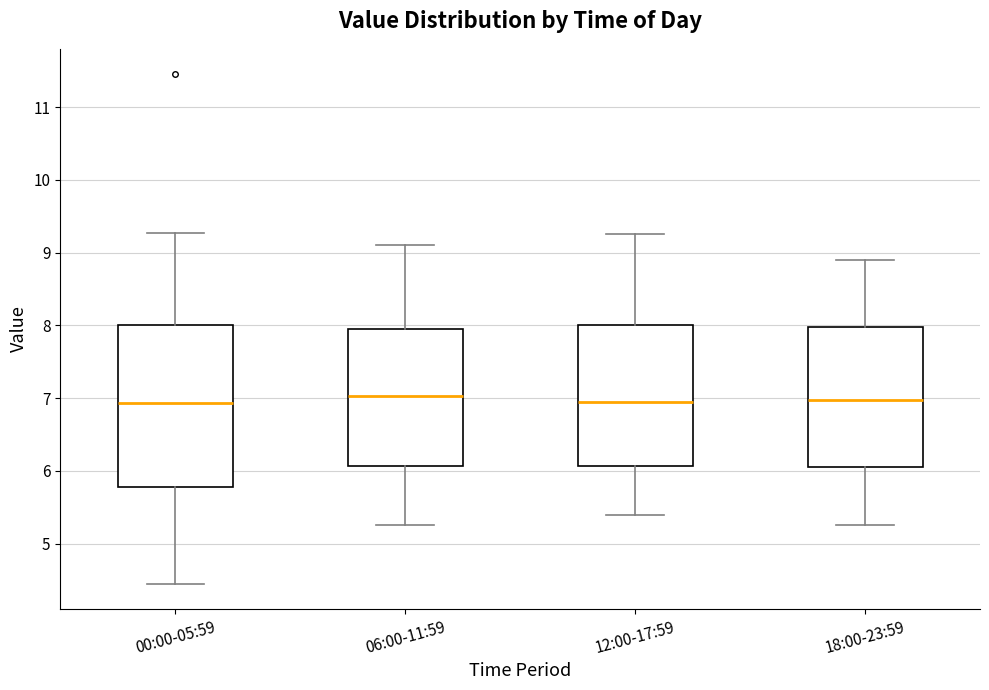

Reading left to right, transcribe this box plot: for each box, give where its median line is, the range the box spans, and where its two whiskers end, as read against the y-axis. The values are not printed on the chart, so give them approximately, as read against the axis.

00:00-05:59: median 6.9, box 5.8 to 8.0, whiskers 4.5 to 9.3
06:00-11:59: median 7.0, box 6.1 to 8.0, whiskers 5.3 to 9.1
12:00-17:59: median 7.0, box 6.1 to 8.0, whiskers 5.4 to 9.3
18:00-23:59: median 7.0, box 6.1 to 8.0, whiskers 5.3 to 8.9